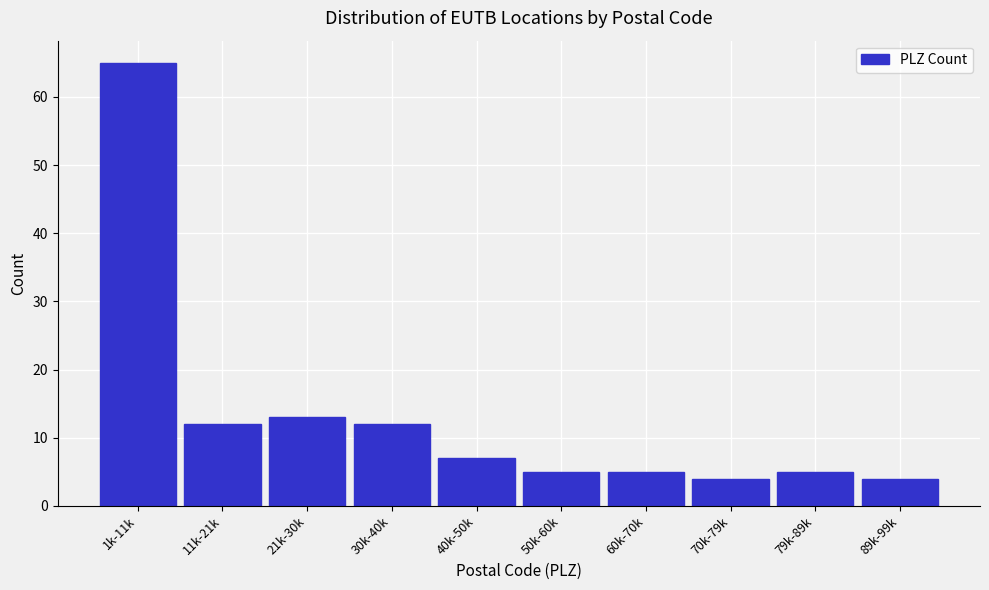

Reading left to right, list all the values displayed in this chart.

1k-11k=65	11k-21k=12	21k-30k=13	30k-40k=12	40k-50k=7	50k-60k=5	60k-70k=5	70k-79k=4	79k-89k=5	89k-99k=4